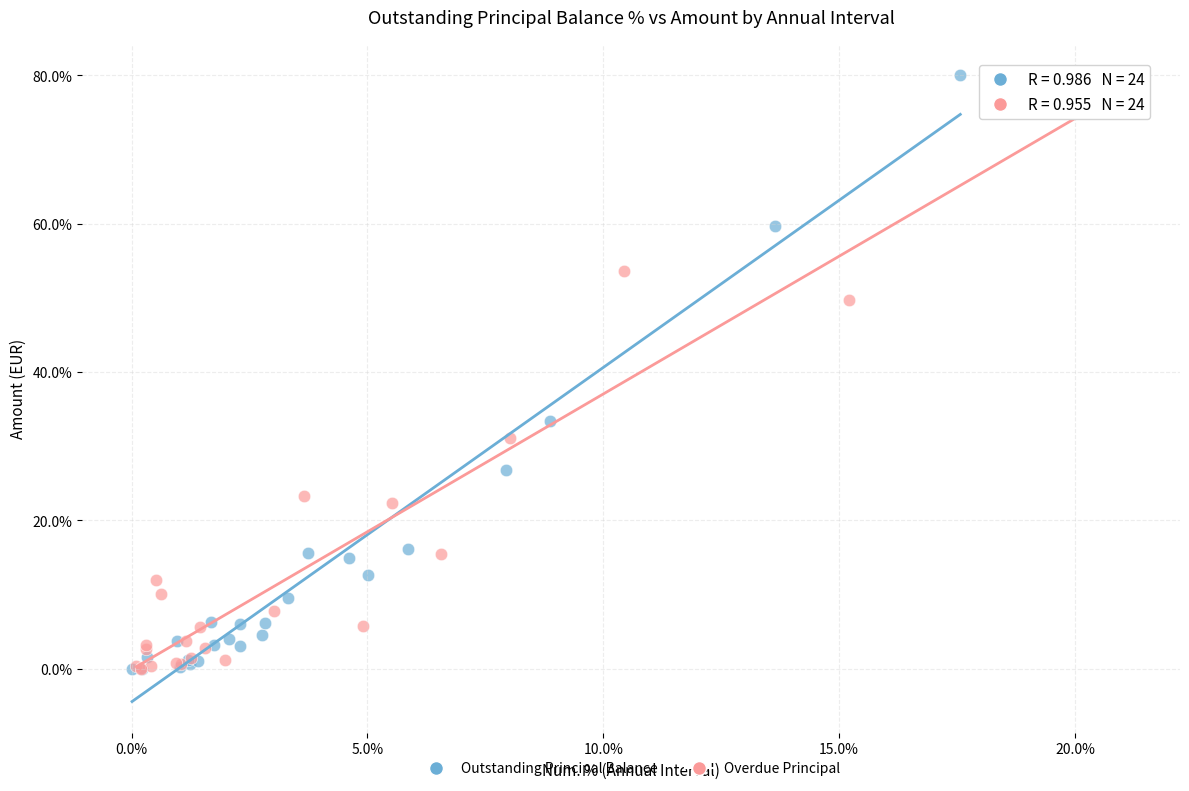

What are all the series names shown in the legend?

Outstanding Principal Balance, Overdue Principal